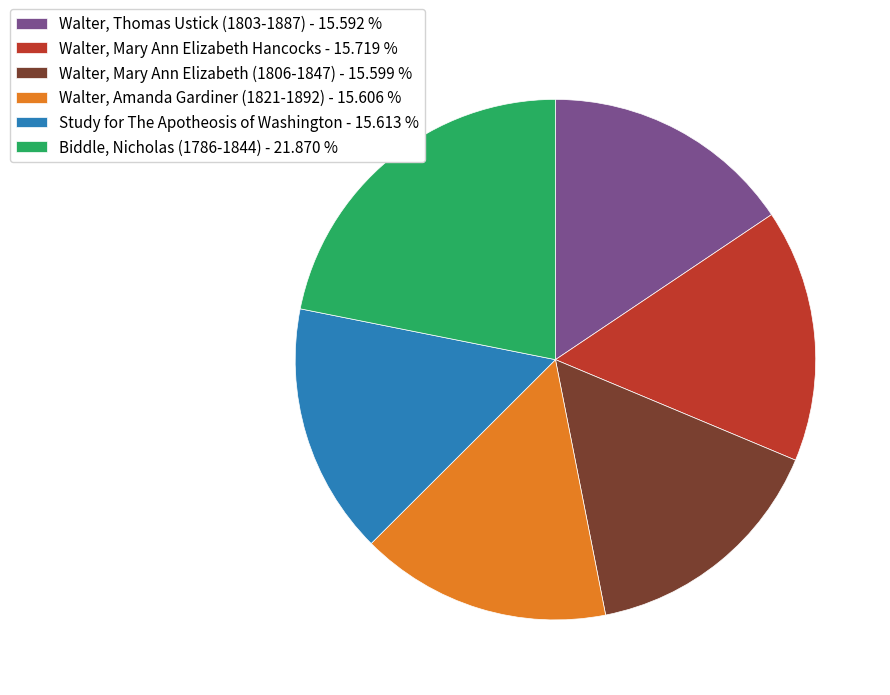

Is the sum of Walter, Amanda Gardiner (1821-1892) and Biddle, Nicholas (1786-1844) greater than half?

No